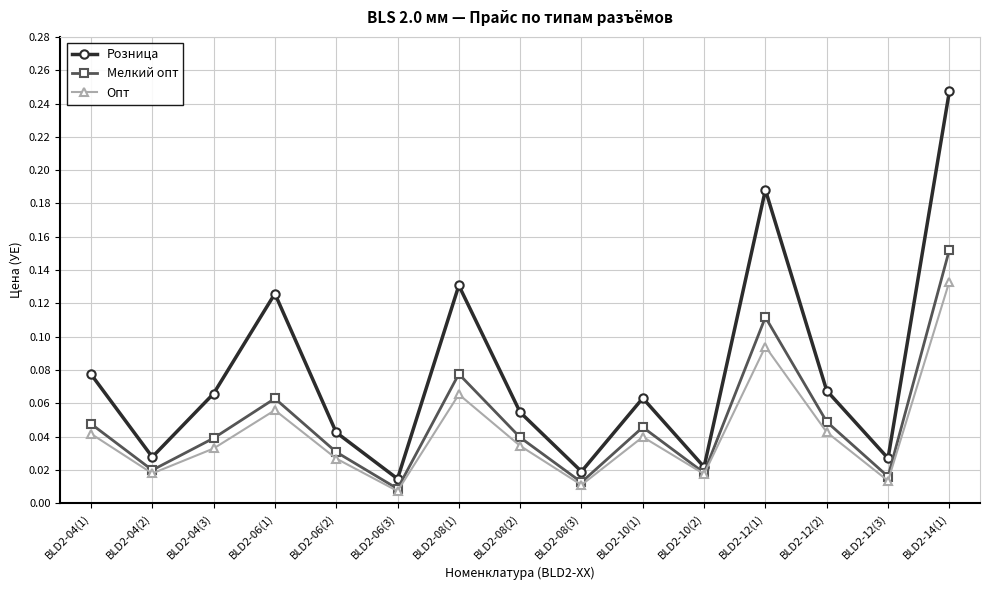

The value of Розница at BLD2-08(2) is 0.0. True or false?

False